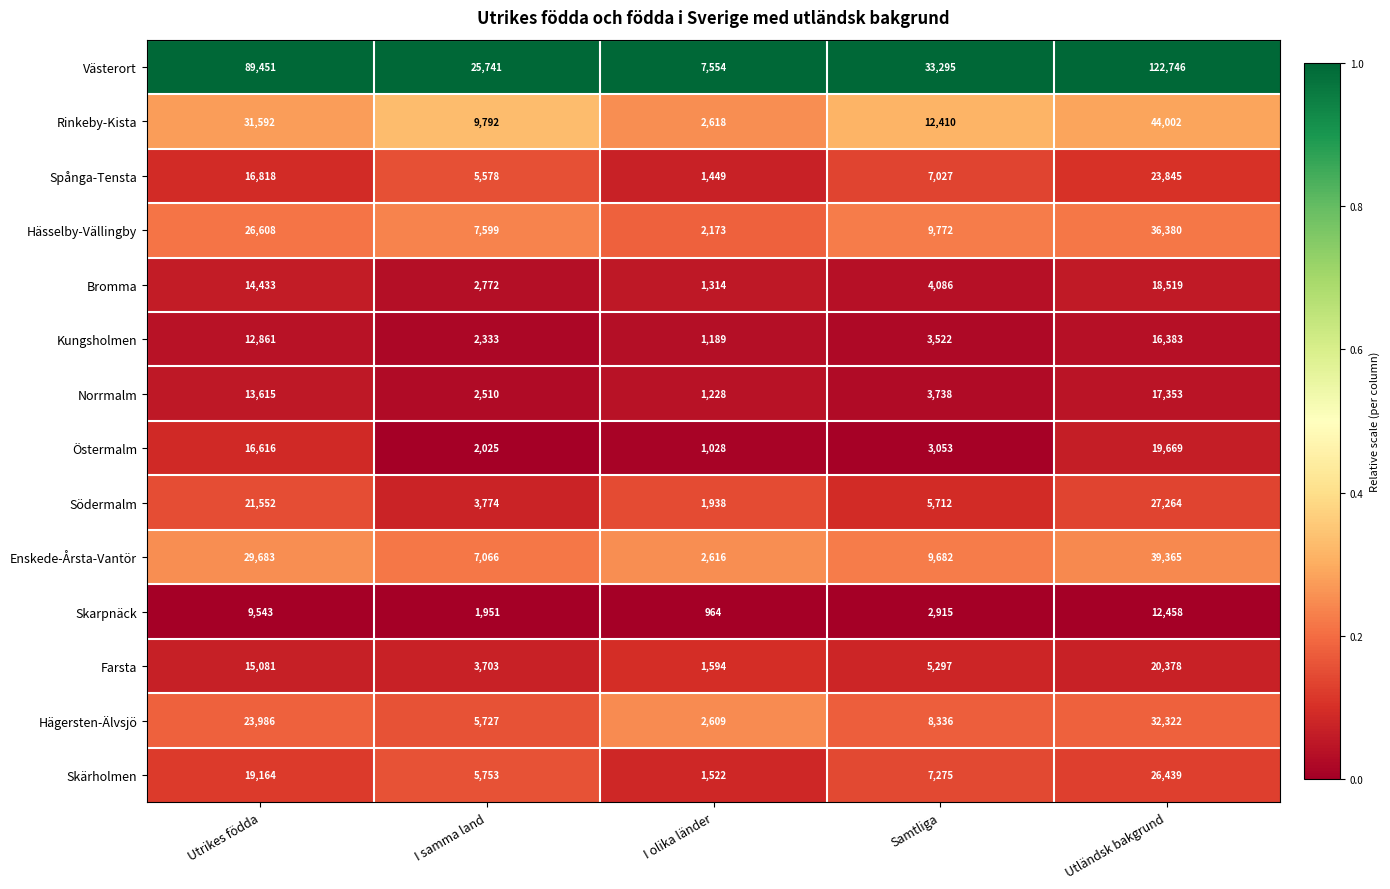

The value of Norrmalm at Utrikes födda is 9292. True or false?

False